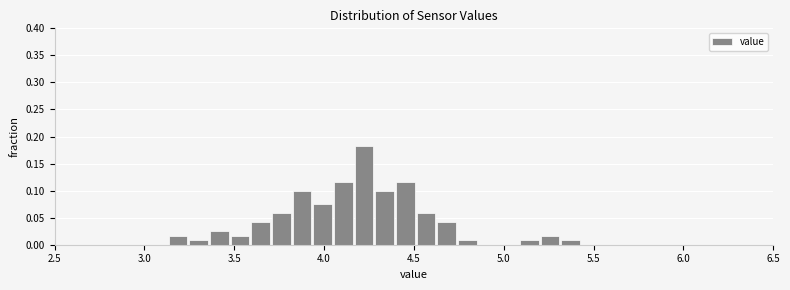

Read against the x-axis, roughly where is the centre of the tallest bar?

4.20